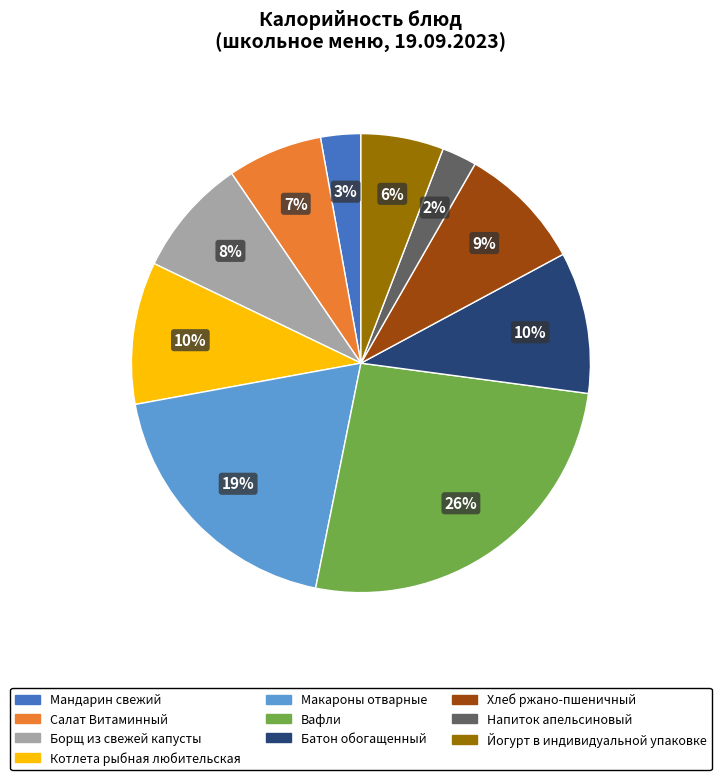

Between Борщ из свежей капусты and Йогурт в индивидуальной упаковке, which is larger?

Борщ из свежей капусты